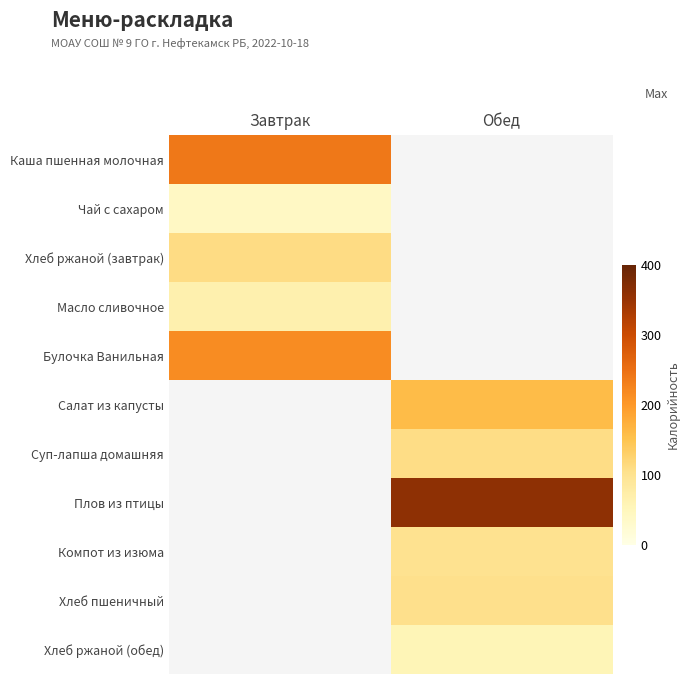

Between Завтрак and Обед, which is larger?

Обед